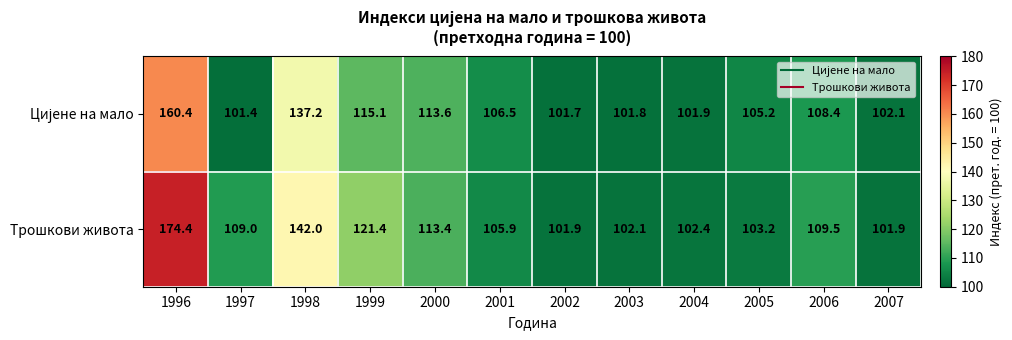

Which series has the widest spread of values?

Трошкови живота